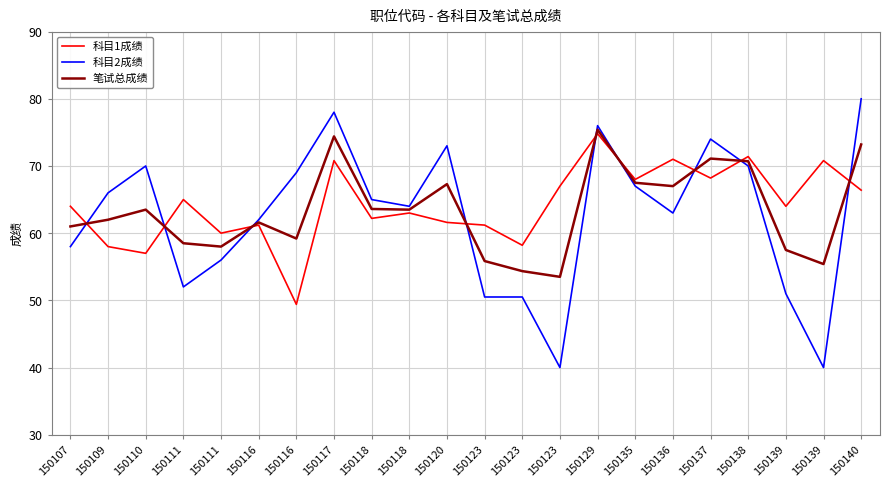

How many lines are shown in the chart?

3